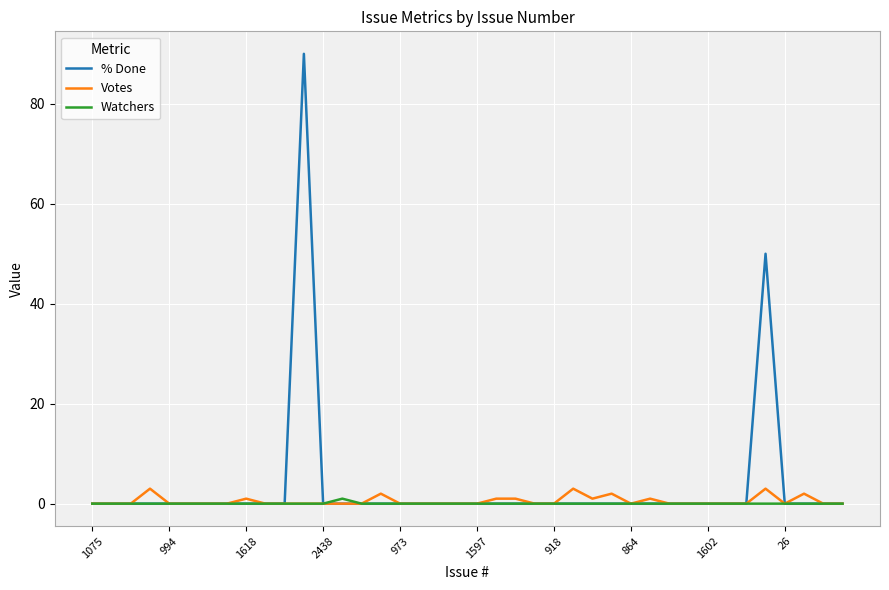

How many categories are shown in the chart?

40